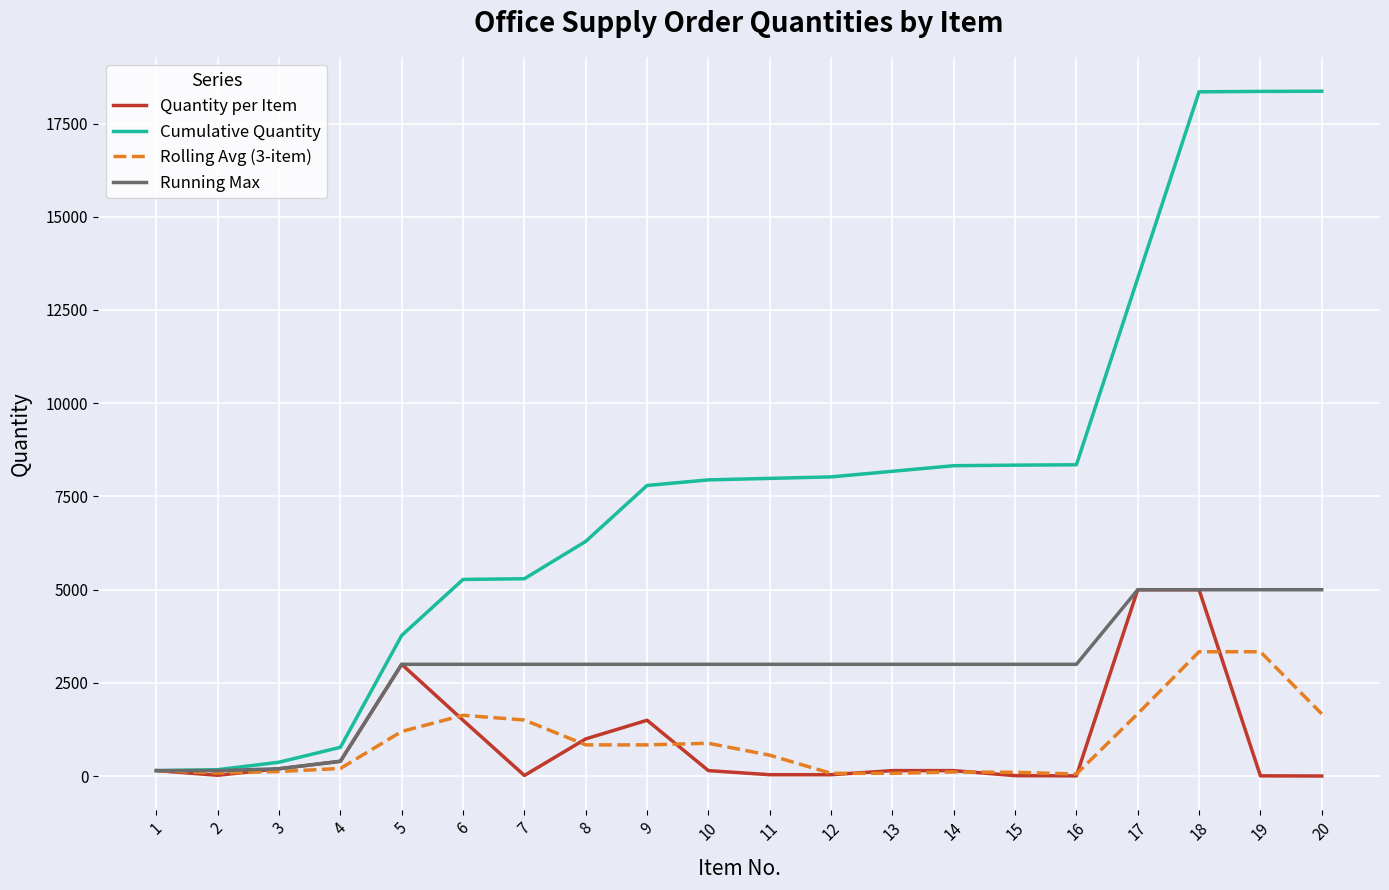

What is the maximum value shown in the chart?

18365.0